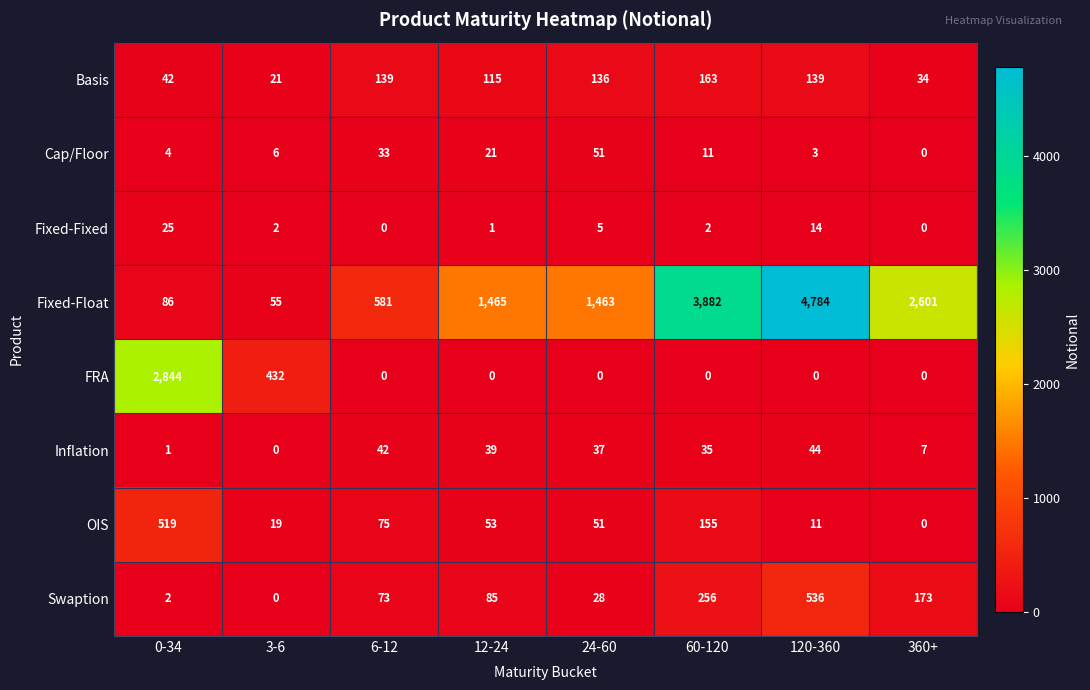

What is the difference between the second highest and second lowest values in the Cap/Floor series?

30